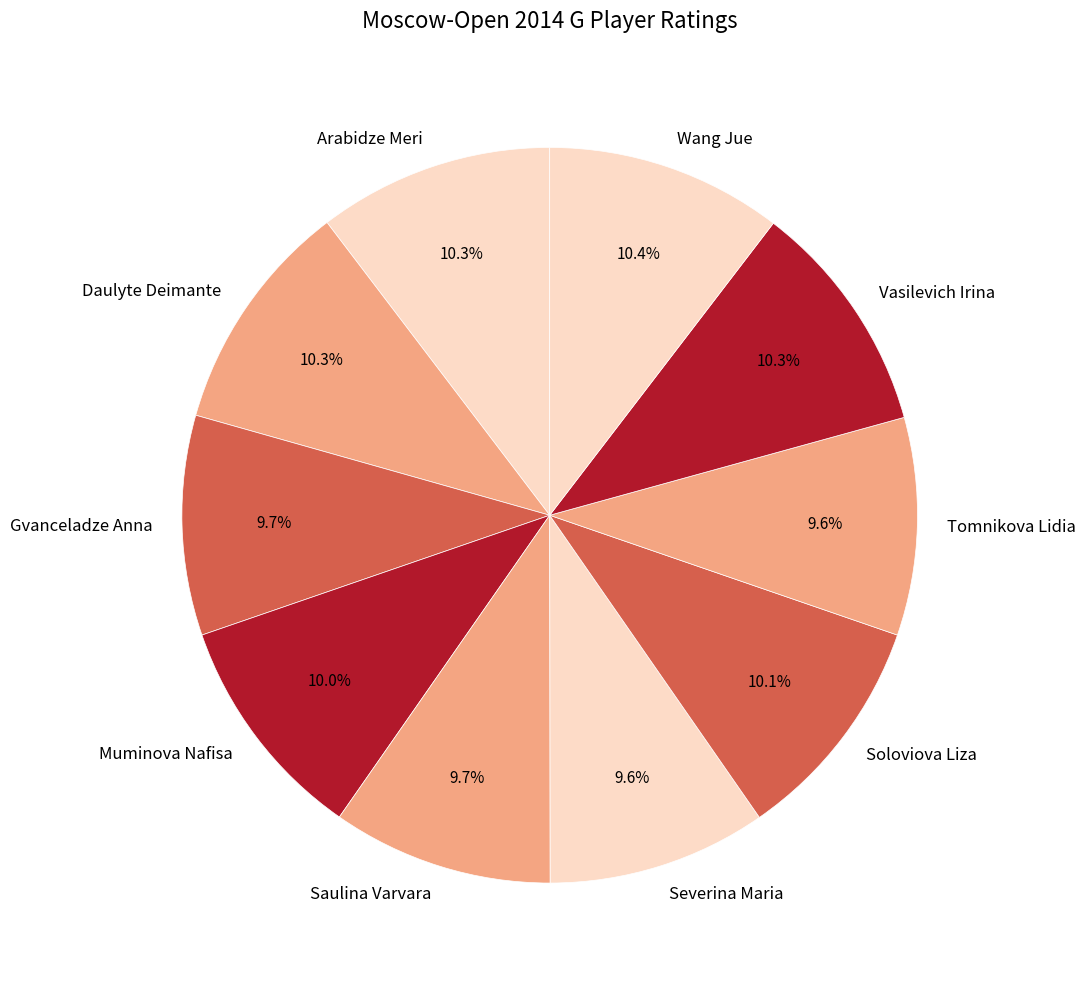

How many segments does this pie chart have?

10